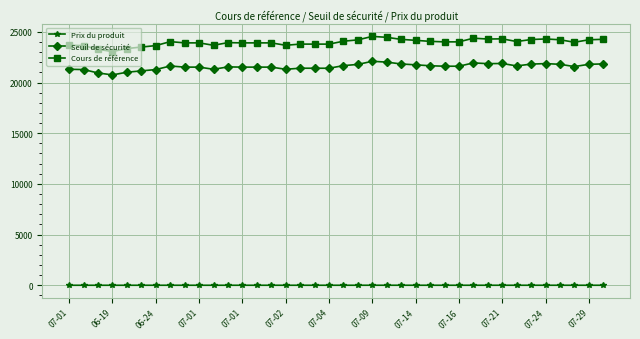

What is the value of the Cours de référence point at the 28th from the left?

24009.4